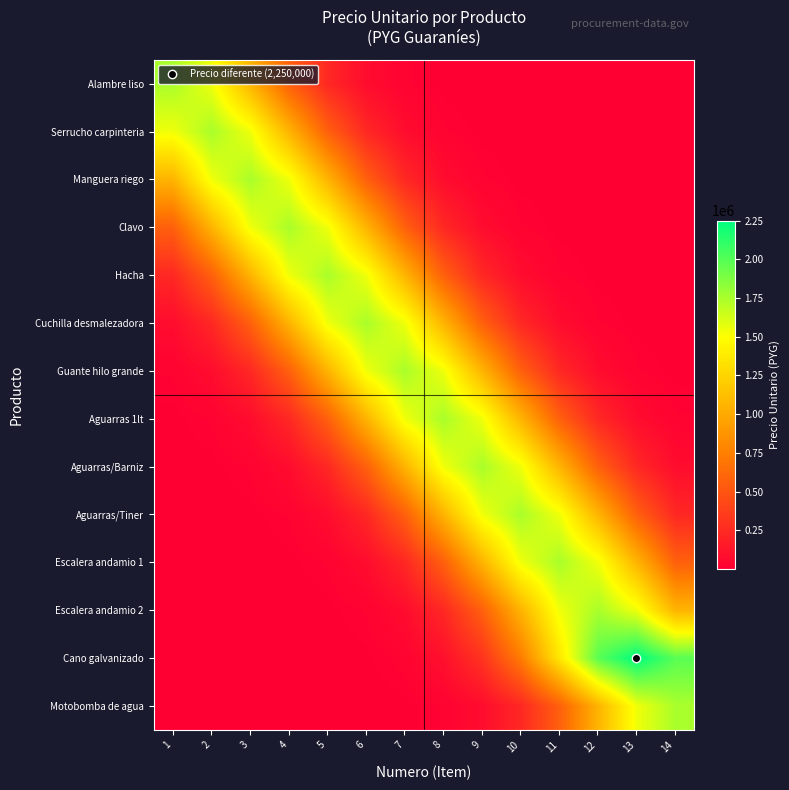

What is the greatest value displayed?

2250000.0